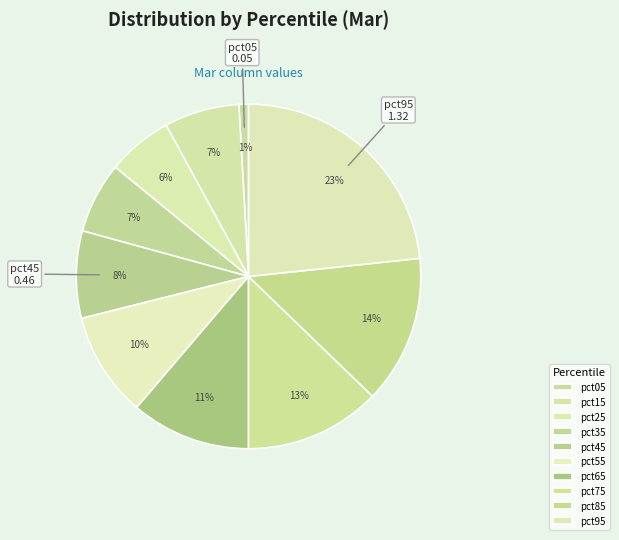

How many segments does this pie chart have?

10